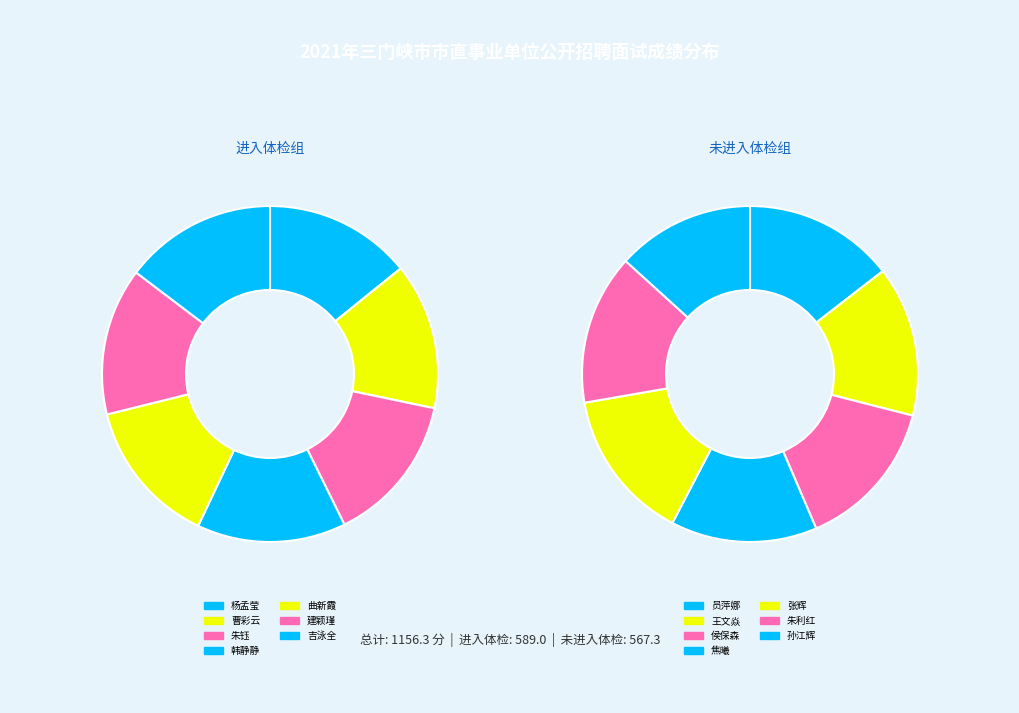

How many segments does this pie chart have?

7